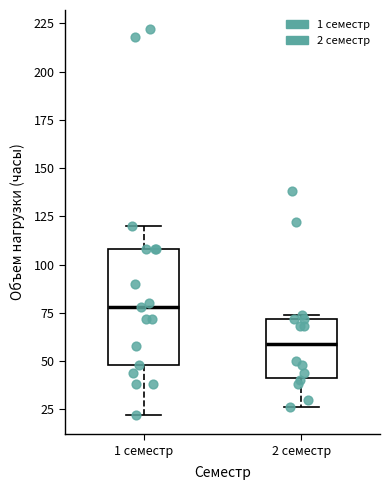

Reading left to right, read every box against the y-axis: the position of its median line, the range the box covers, and the ends of its whiskers. The values are not printed on the chart, so give them approximately, as read against the axis.

1 семестр: median 80, box 50 to 110, whiskers 20 to 120
2 семестр: median 60, box 40 to 70, whiskers 25 to 75